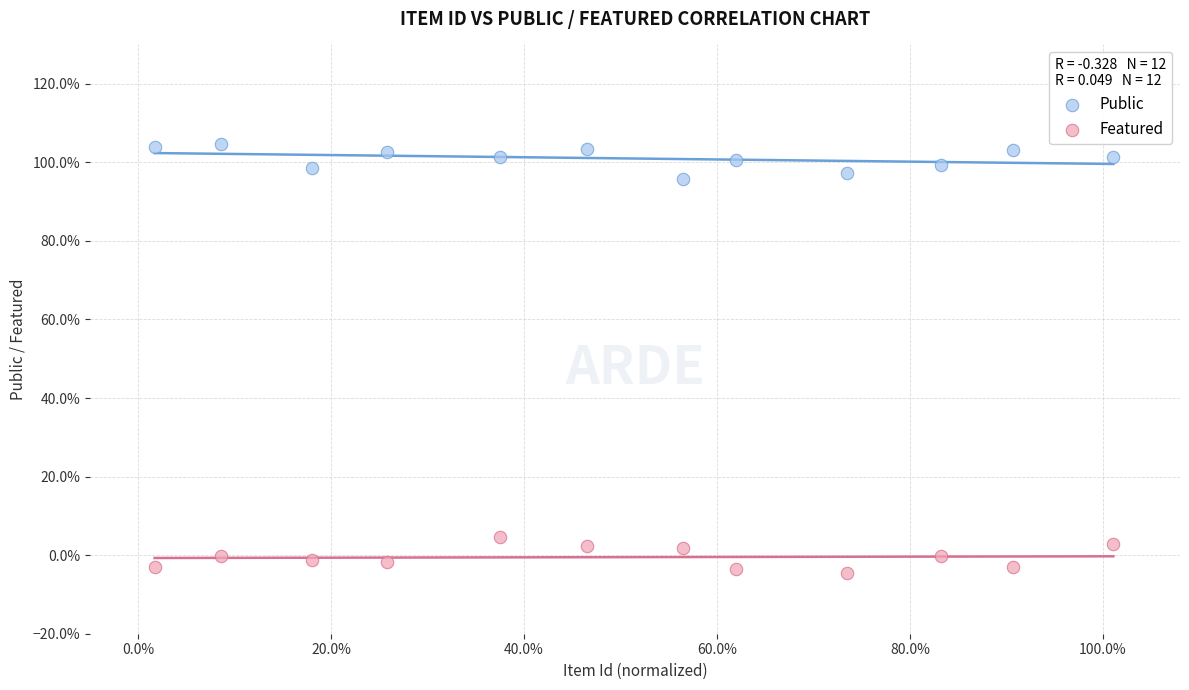

Which series reaches the maximum Y coordinate?

Public